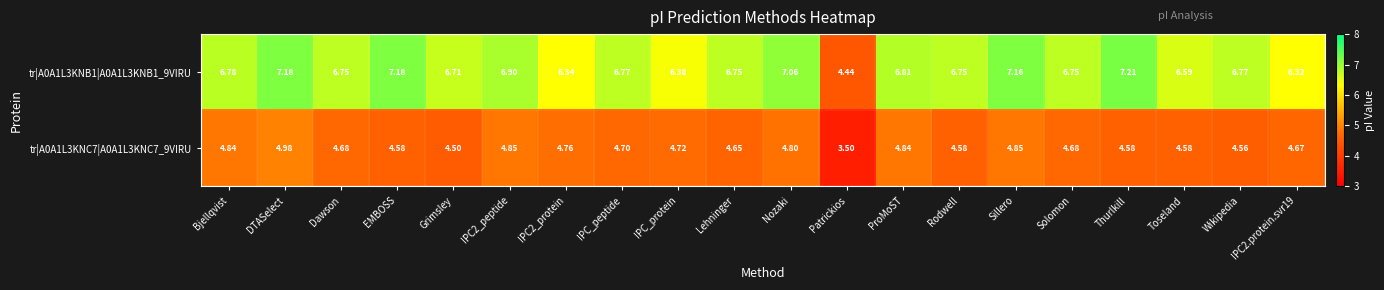

What is the minimum value shown in the chart?

3.5